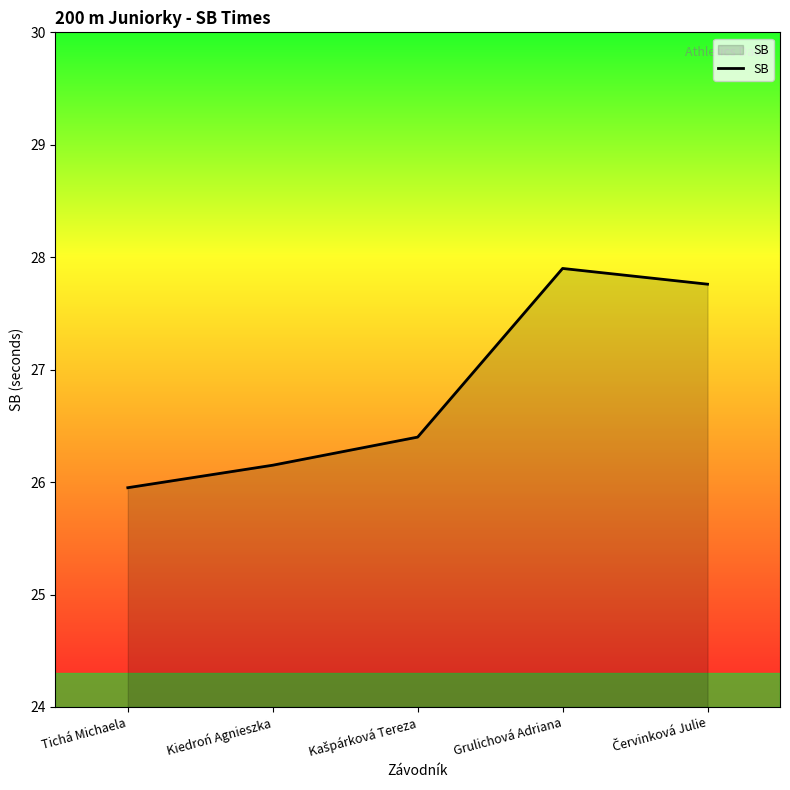

The chart shows a value of 33.7 at Tichá Michaela. True or false?

False